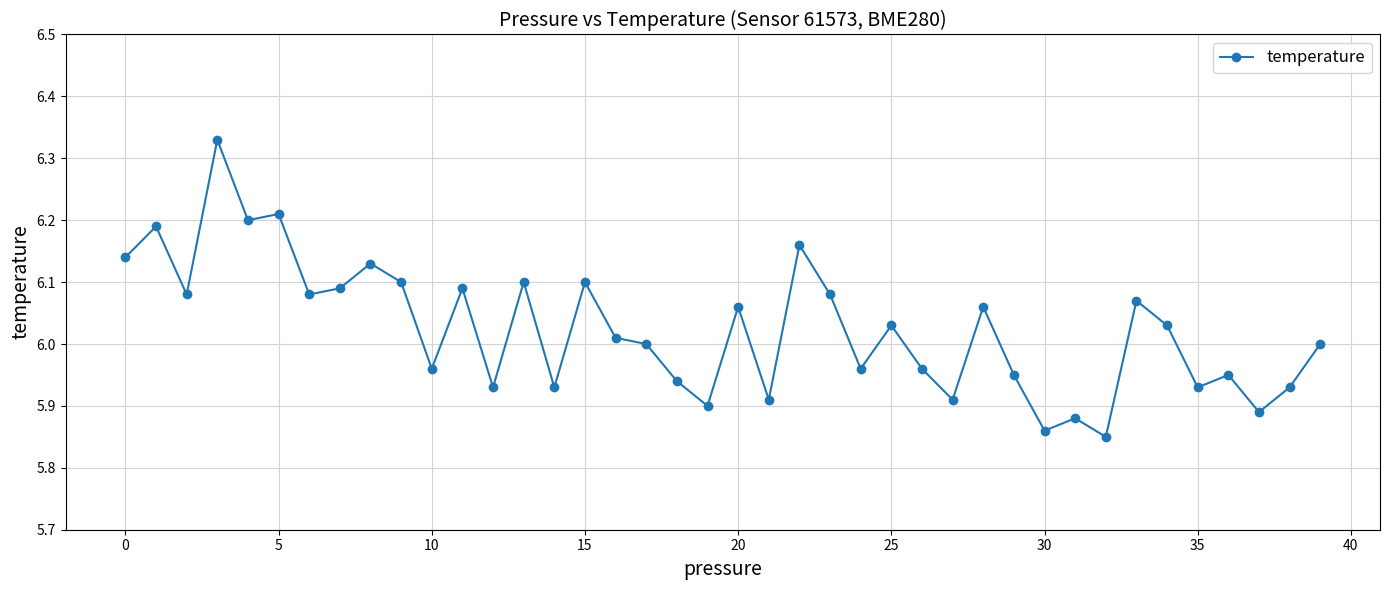

True or false: there are more than 1 points higher than both neighbors.

True